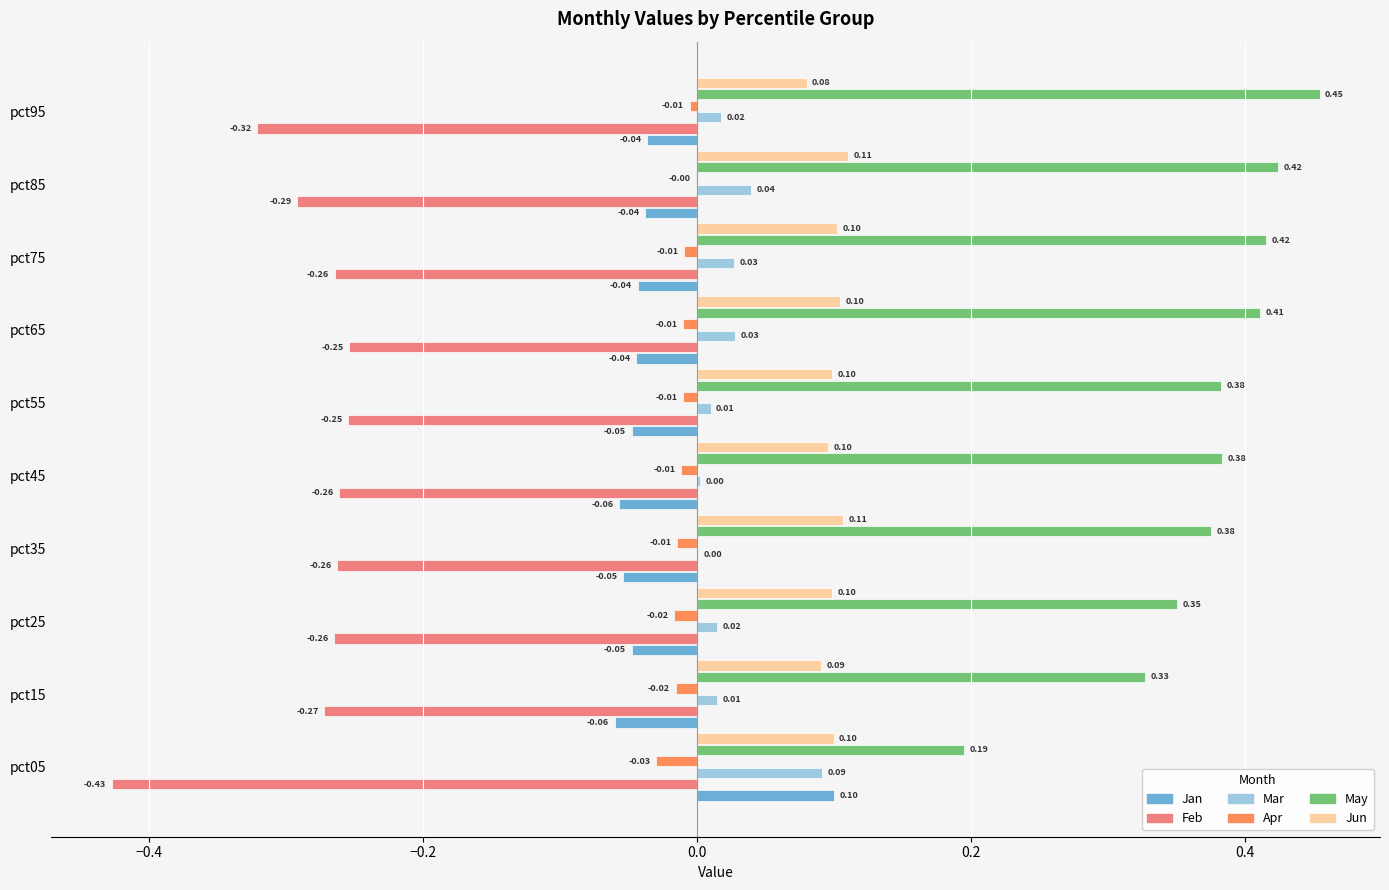

What is the sum of all Feb values?

-2.9